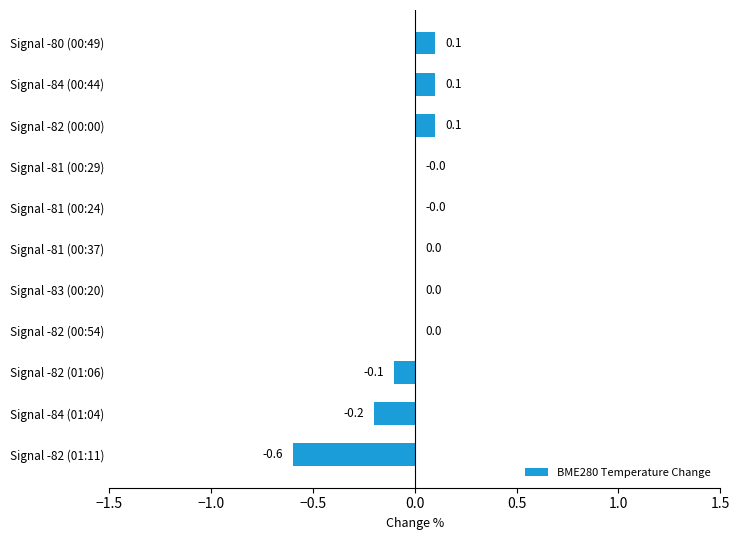

Are the bars horizontal?

Yes